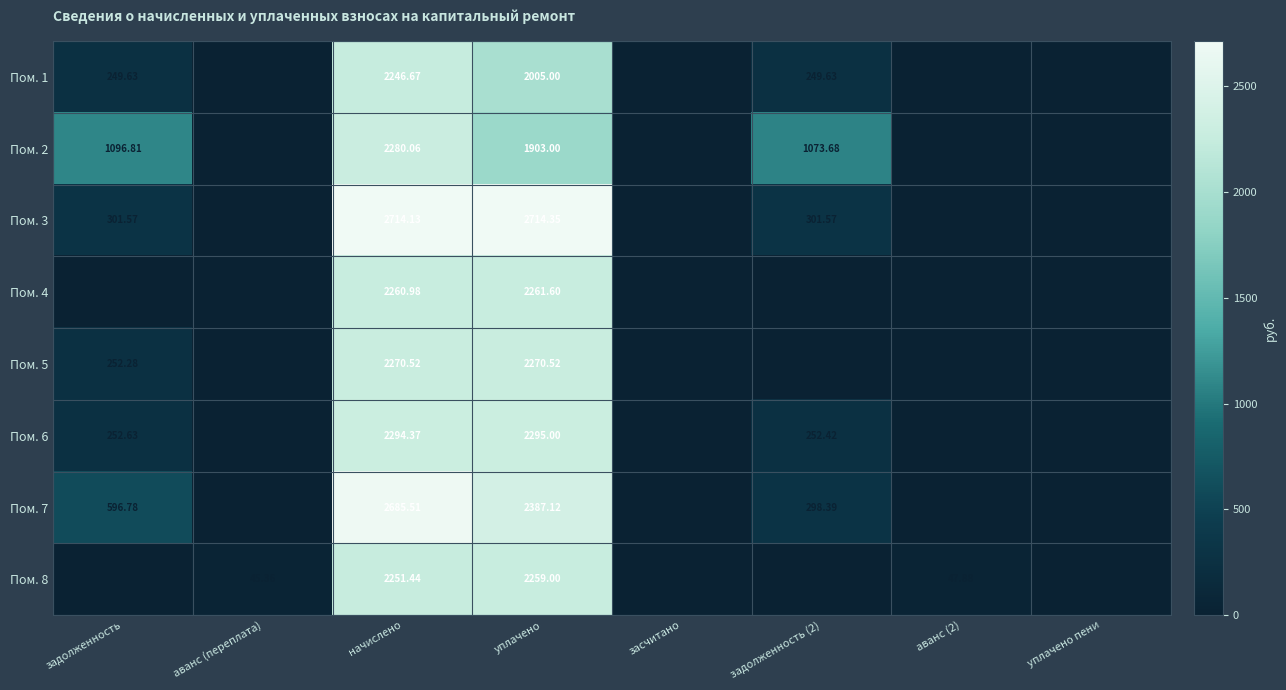

At which label is Пом. 5 closest to 1135?

задолженность